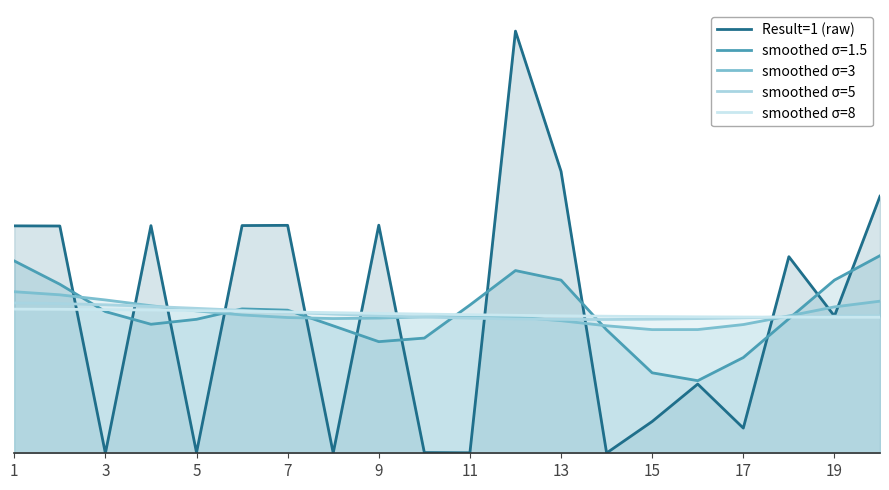

Between 5 and 19, which series saw the biggest shift?

Result=1 (raw)